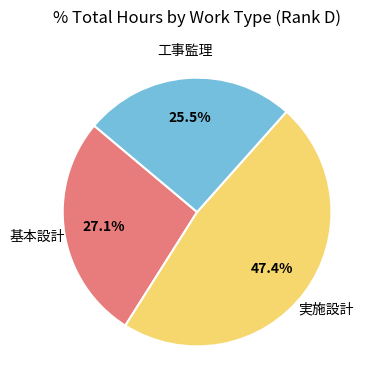

How many segments does this pie chart have?

3